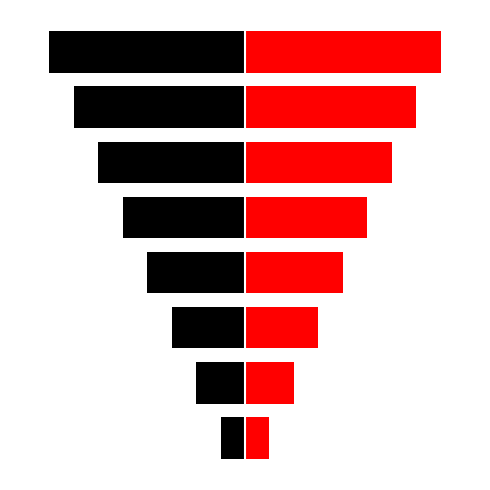

Read the Ідентифікатор (ліво) value at 3.

-4